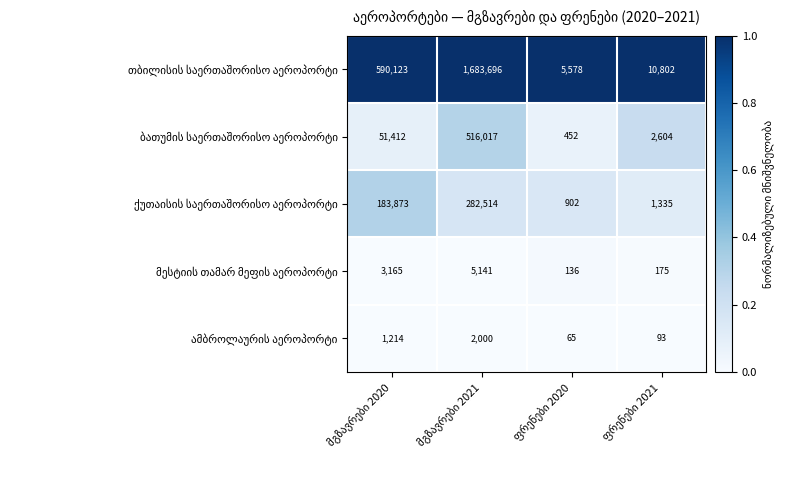

What is the smallest value displayed?

65